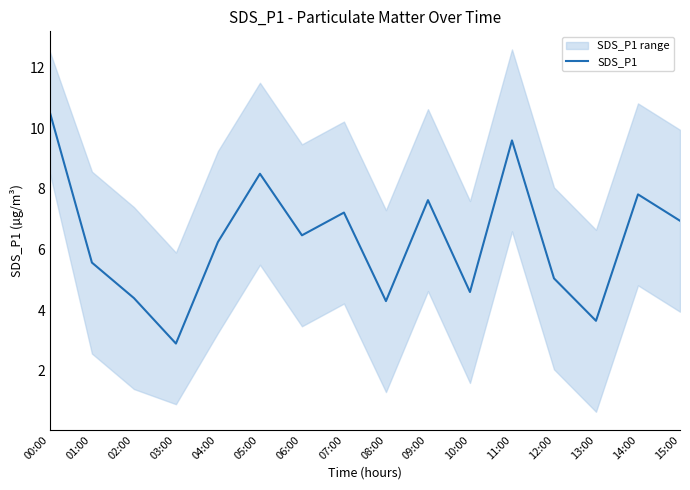

What is the minimum value shown in the chart?

2.9